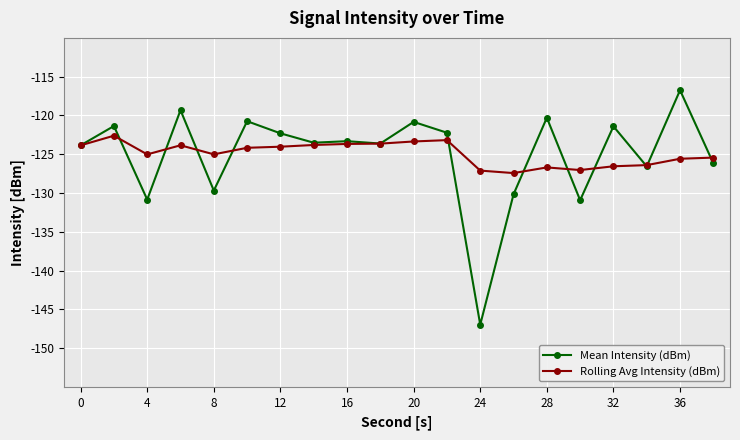

True or false: Rolling Avg Intensity (dBm) and Mean Intensity (dBm) cross at least once.

True